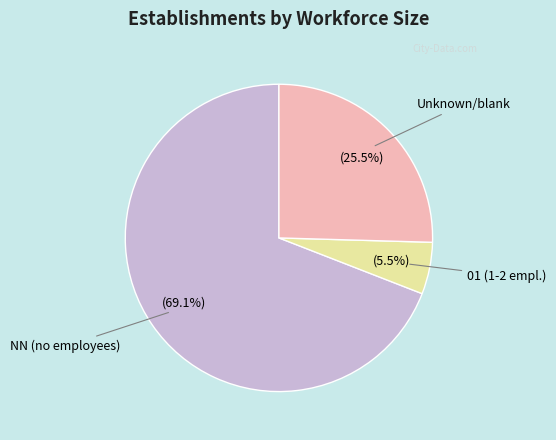

Does any single category account for the majority?

Yes